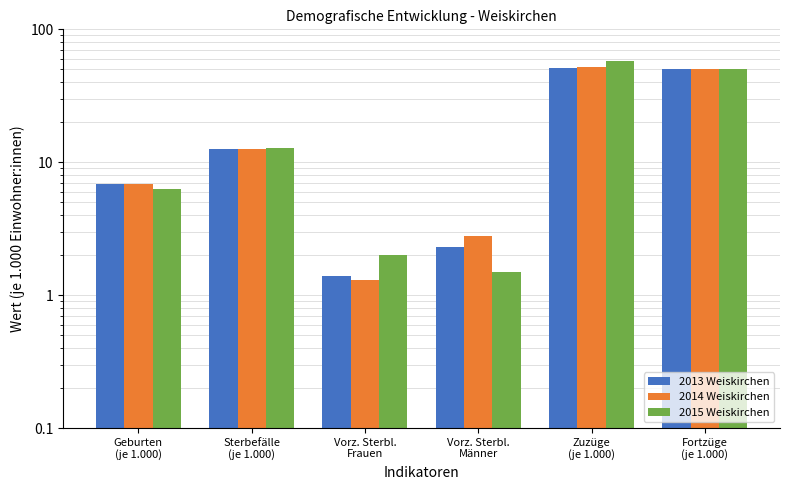

At which label is 2015 Weiskirchen closest to 29?

Sterbefälle
(je 1.000)